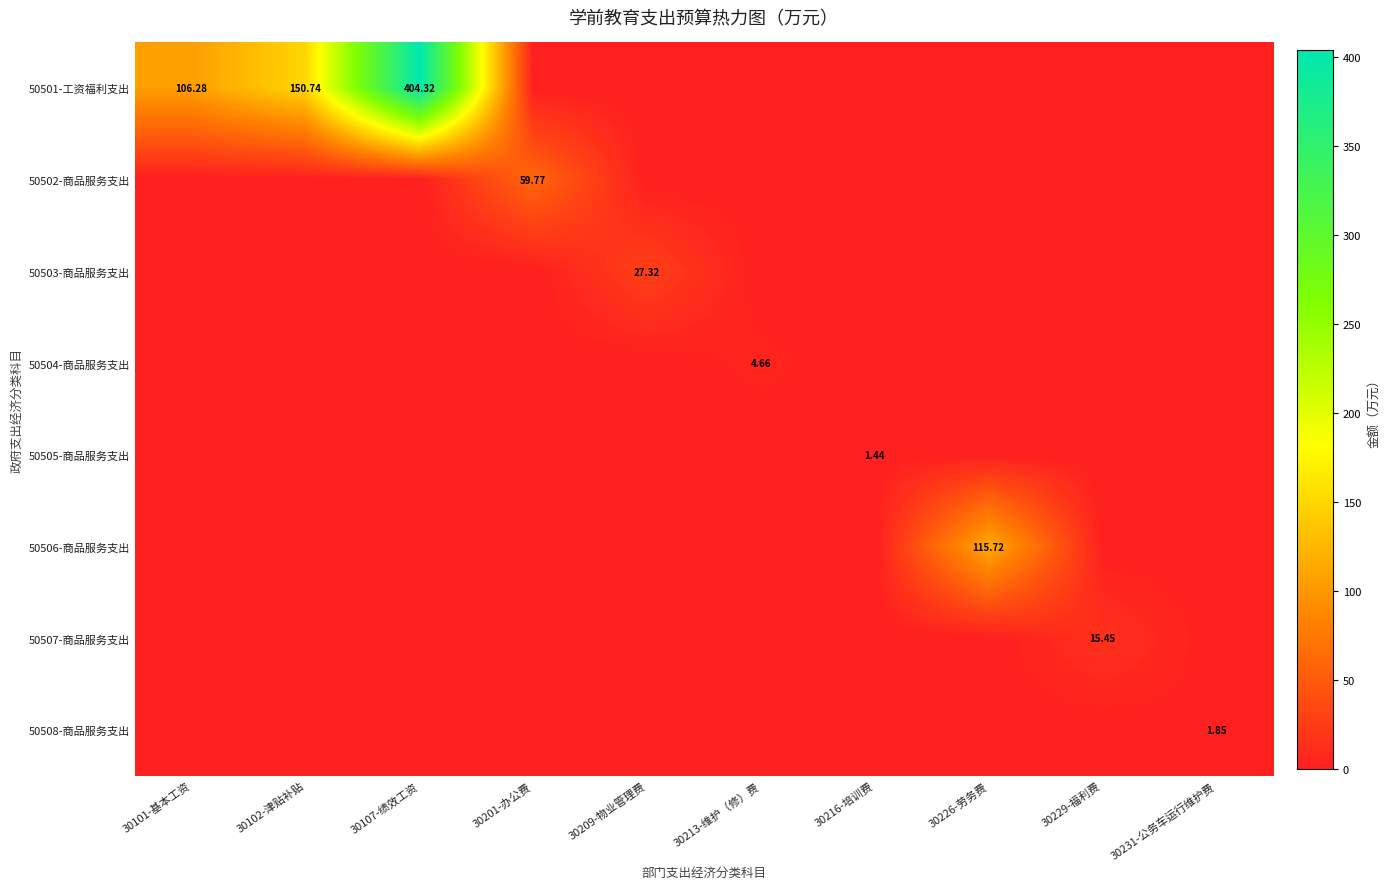

Is it true that 50507-商品服务支出 equals 5.1 at 30102-津贴补贴?

False